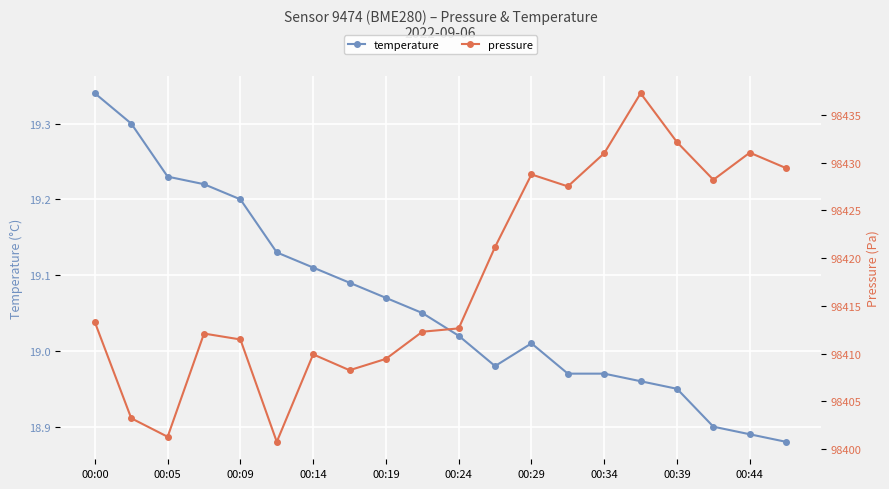

True or false: pressure and temperature cross at least once.

False